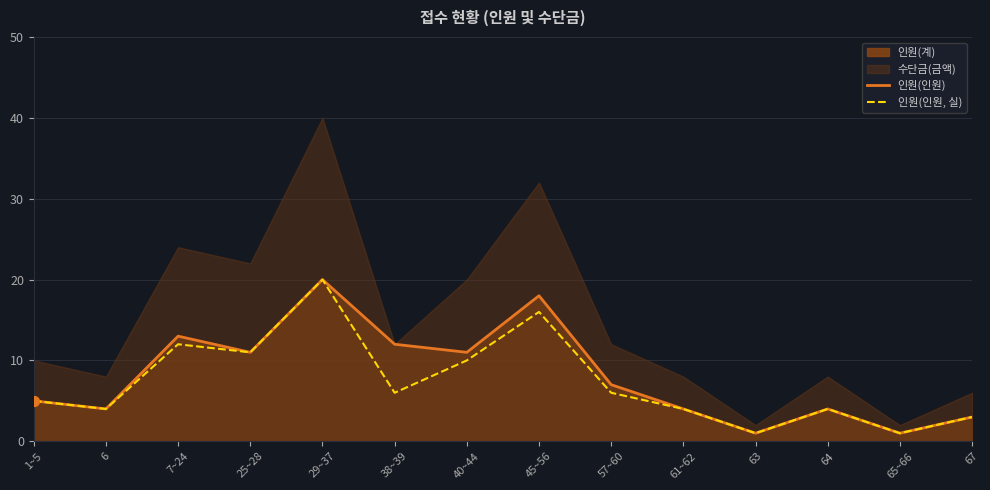

Which series has the largest Y range (max minus min)?

인원(인원)